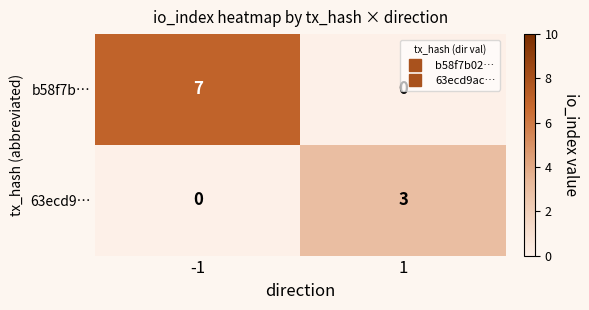

The 63ecd9… series shows 1 at -1. True or false?

False